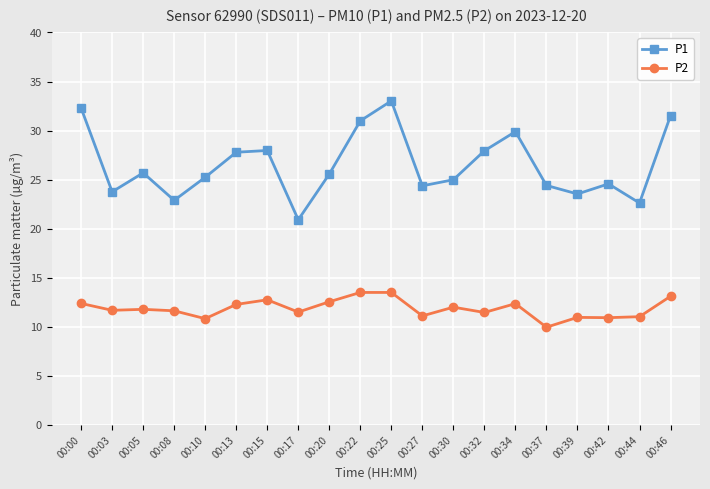

Between 00:08 and 00:30, which series saw the biggest shift?

P1